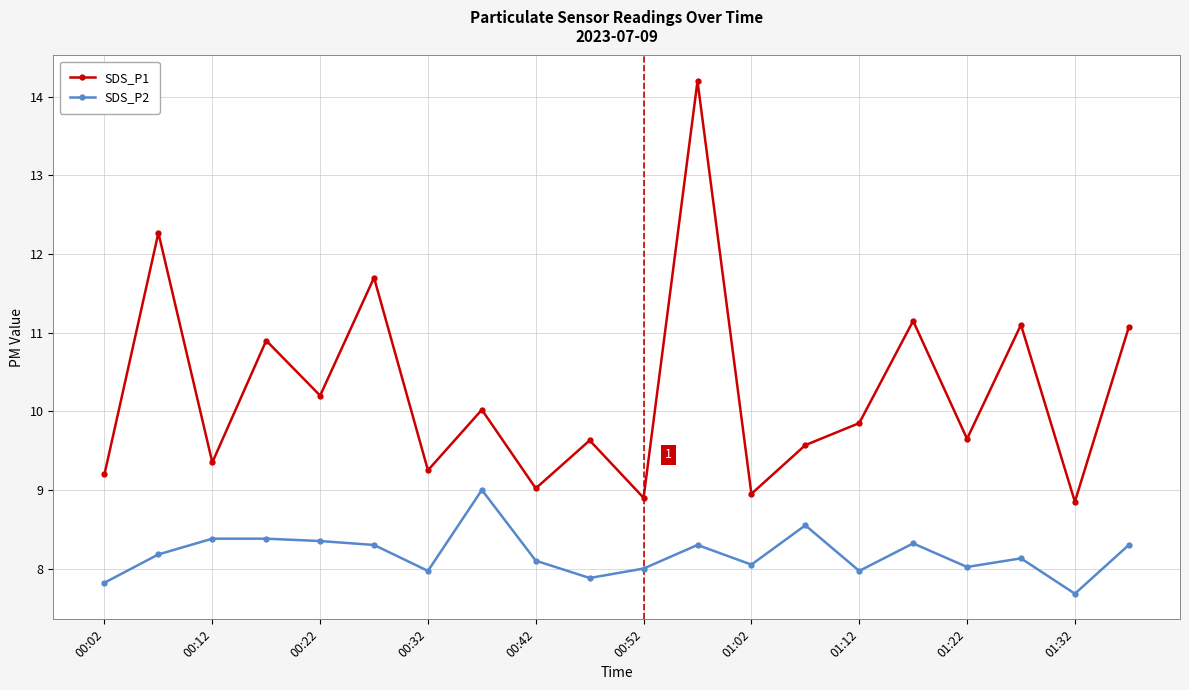

List the series in order of their overall mean, lowest first.

SDS_P2, SDS_P1